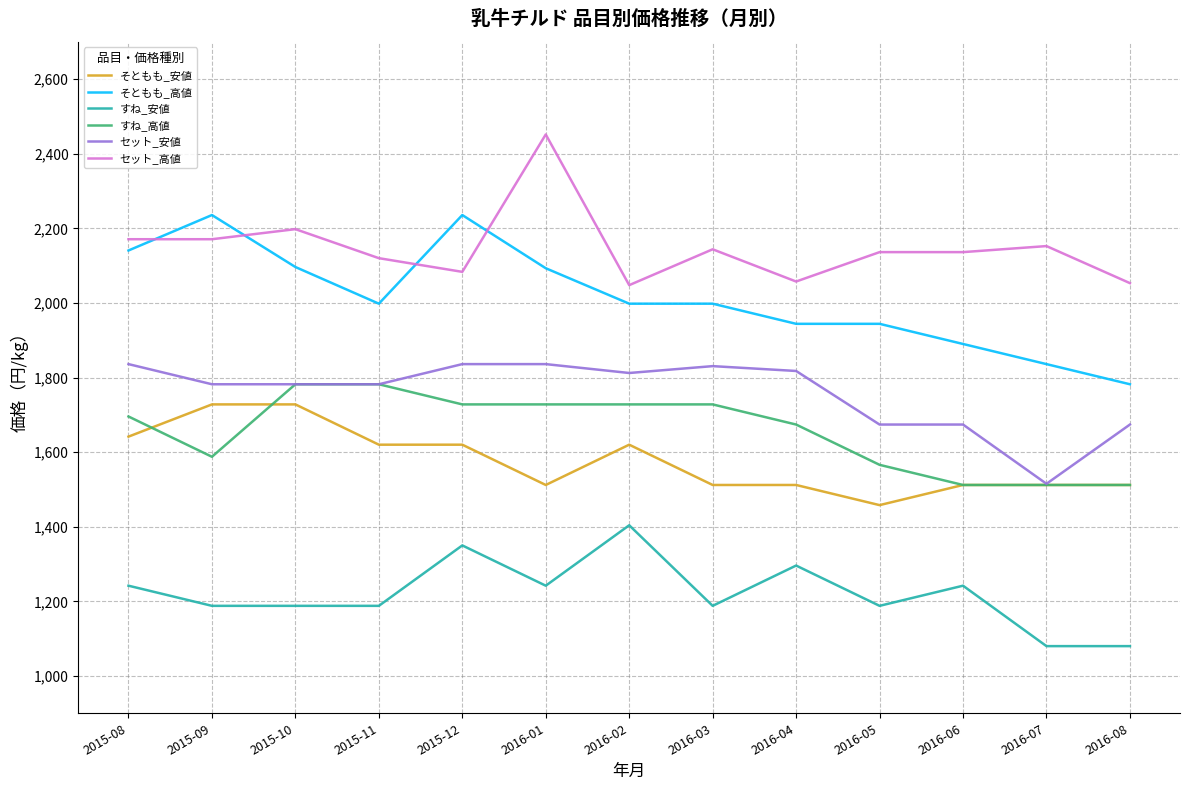

Which series has the largest range (max minus min)?

そともも_高値